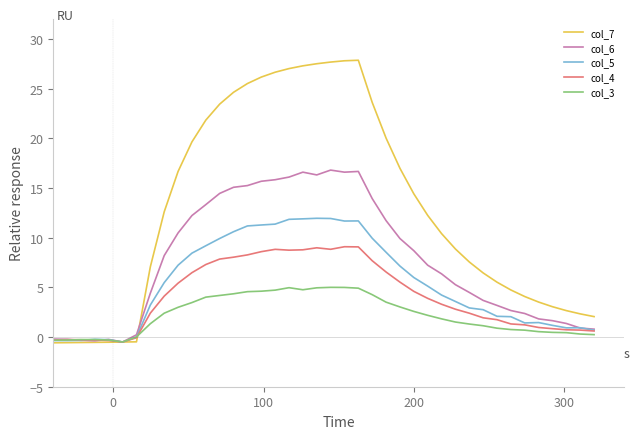

Which series has the largest total across all categories?

col_7